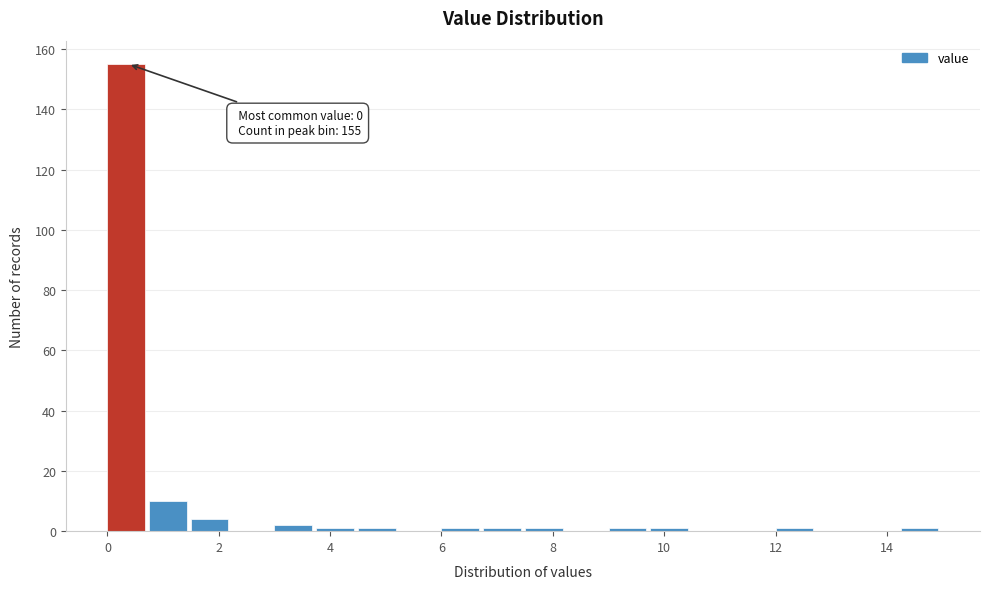

Read against the x-axis, roughly where is the centre of the tallest bar?

0.4